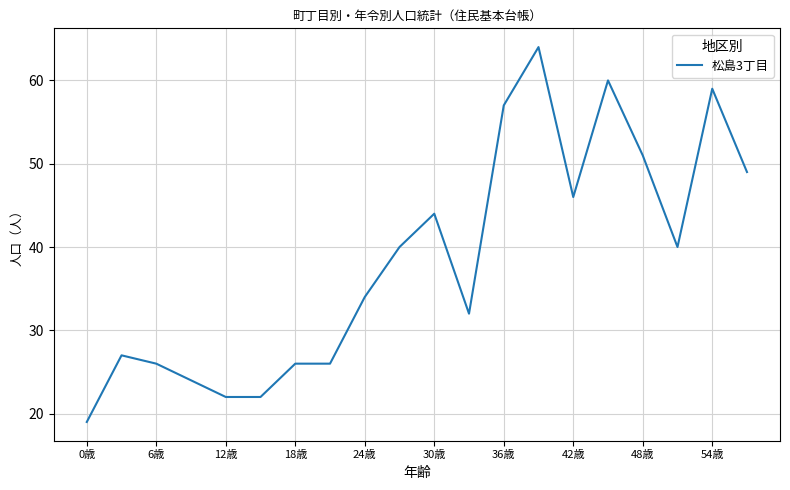

What is the maximum value shown in the chart?

64